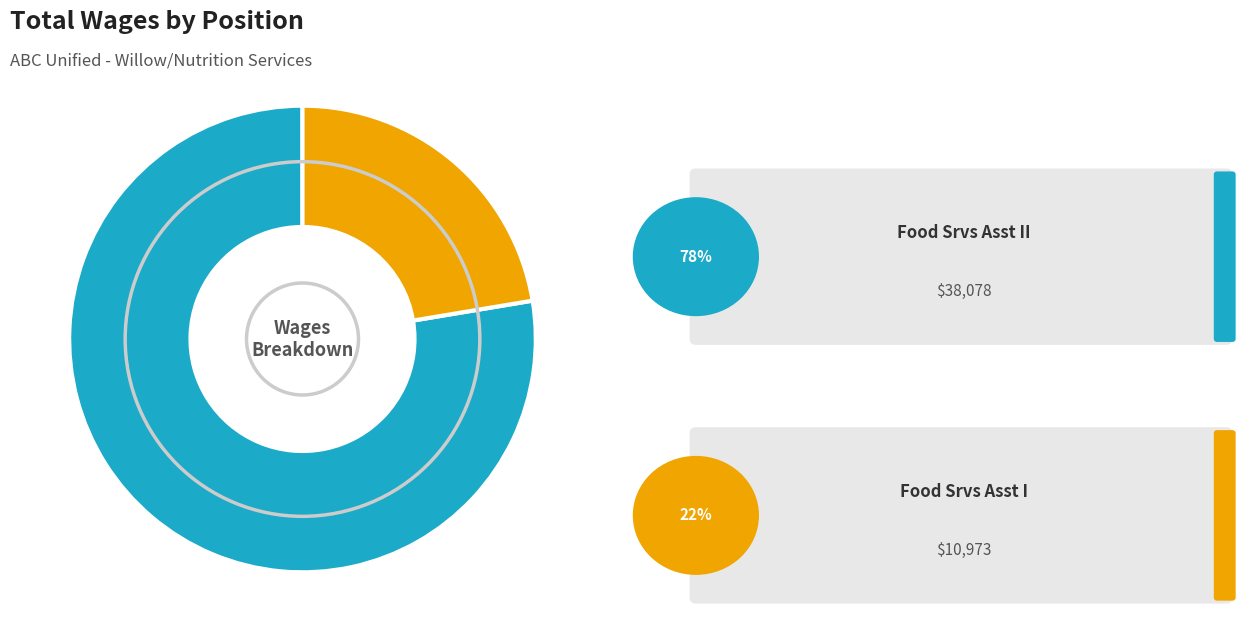

Is there any slice that represents more than half of the pie?

Yes